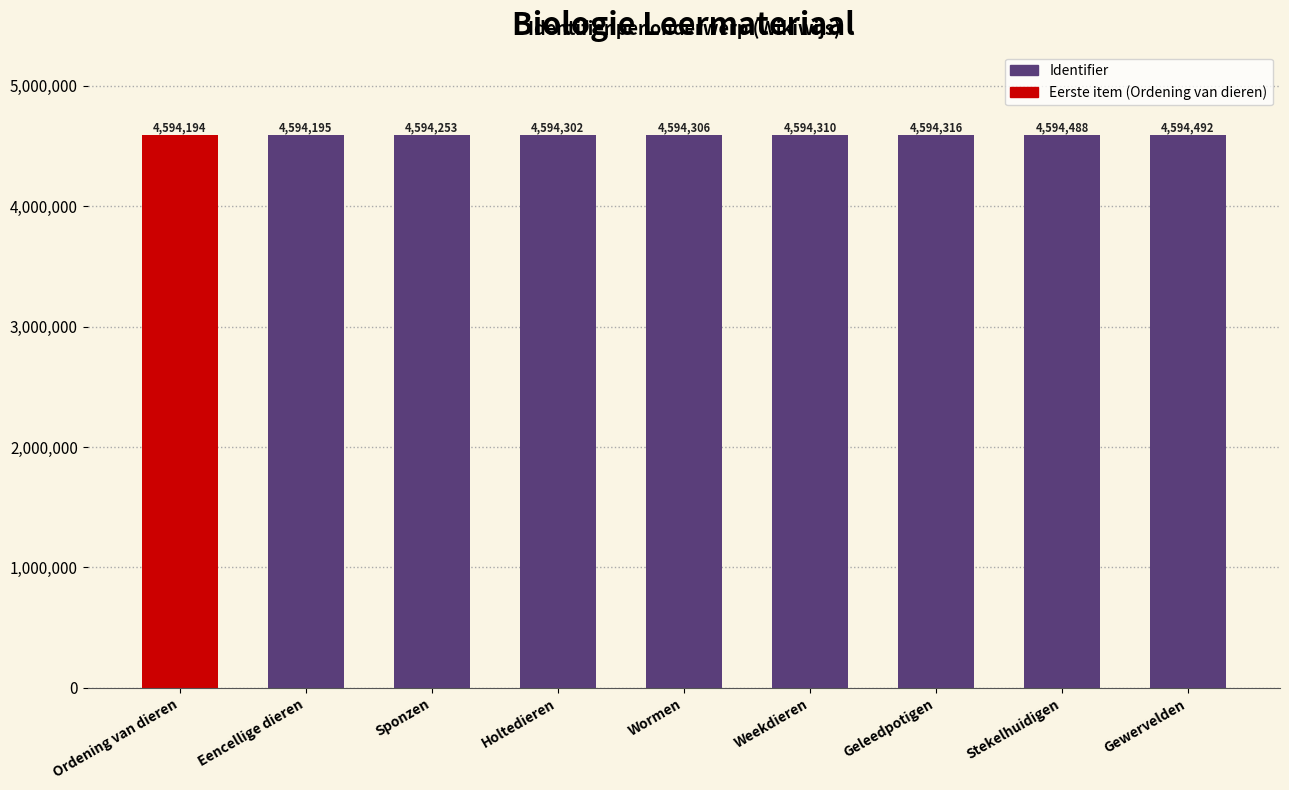

What is the maximum value shown in the chart?

4594492